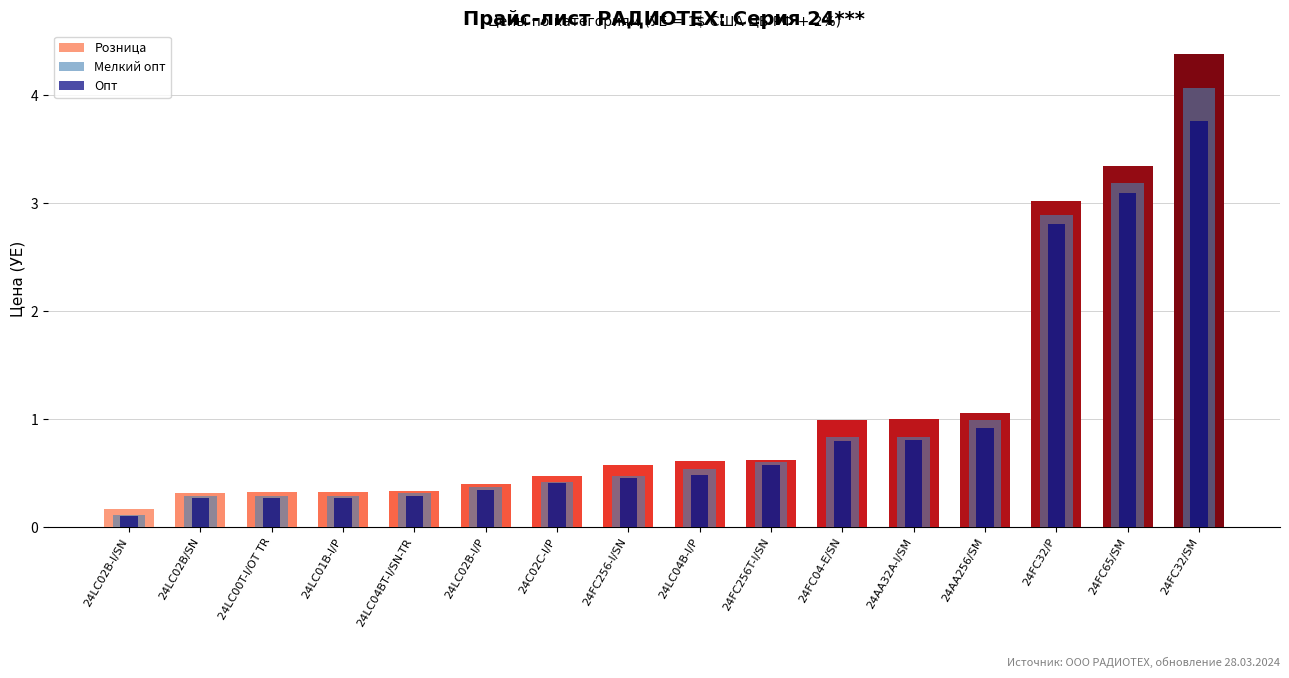

List the series in order of their overall mean, lowest first.

Опт, Мелкий опт, Розница